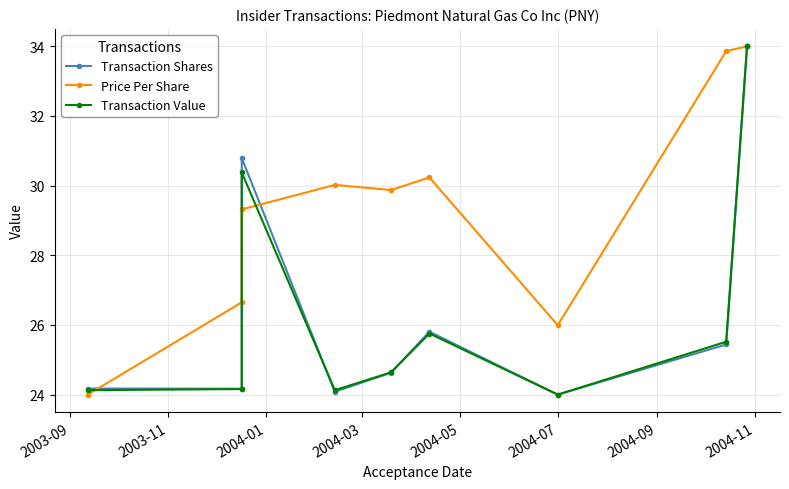

True or false: Price Per Share has more than 0 interior local peaks.

True